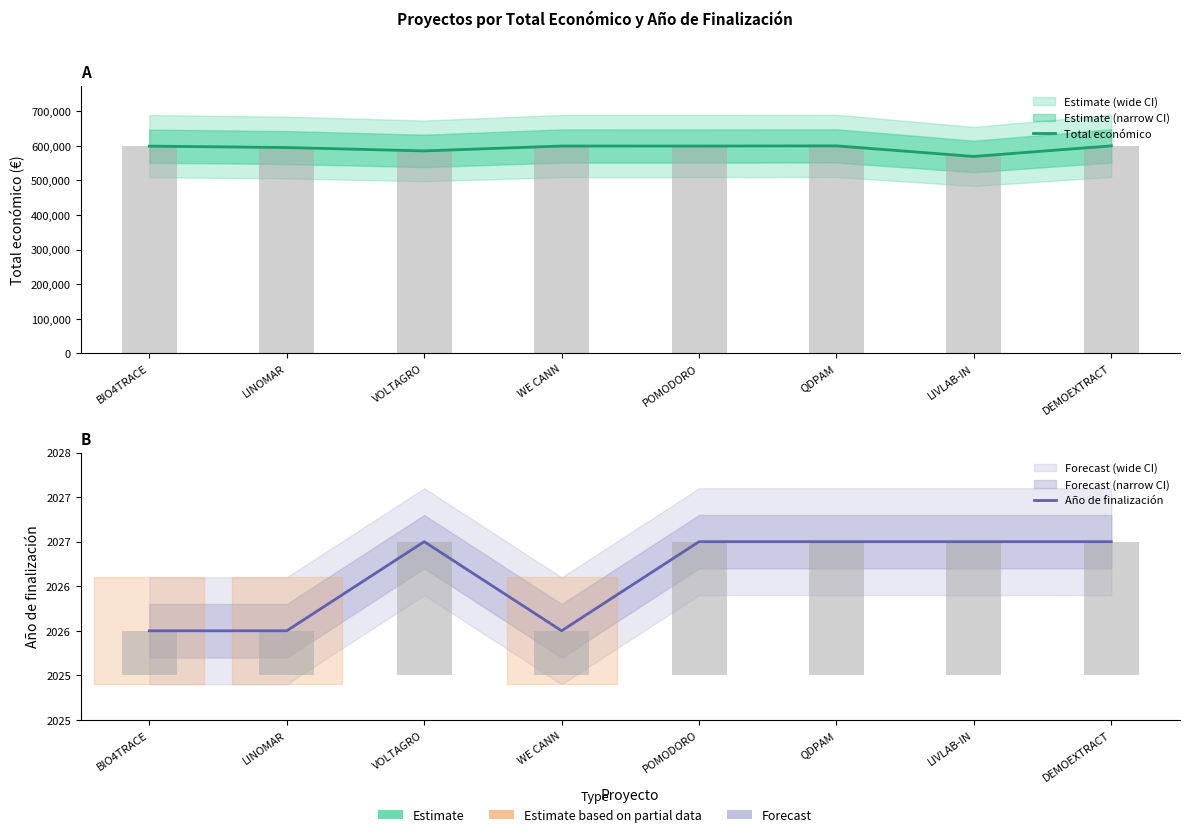

List the series in order of their peak value, highest first.

Total económico, Año de finalización